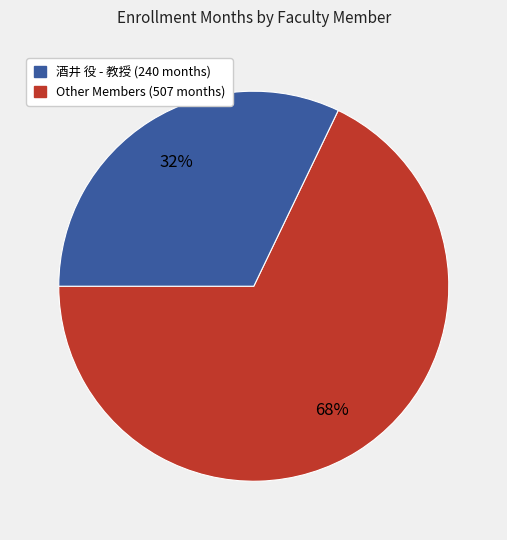

Count the number of slices in the pie.

2